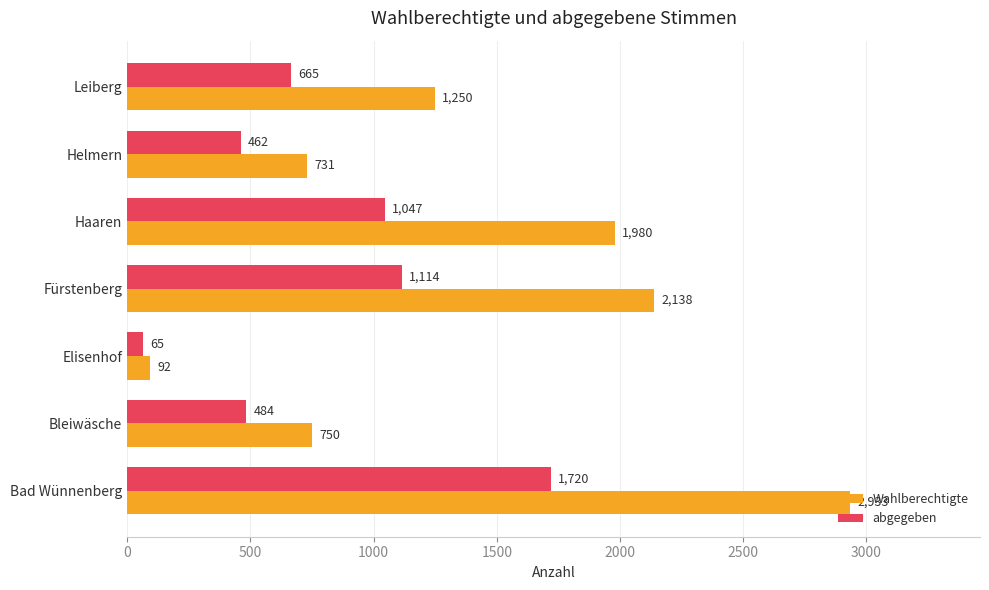

What is the highest value of the abgegeben series?

1720